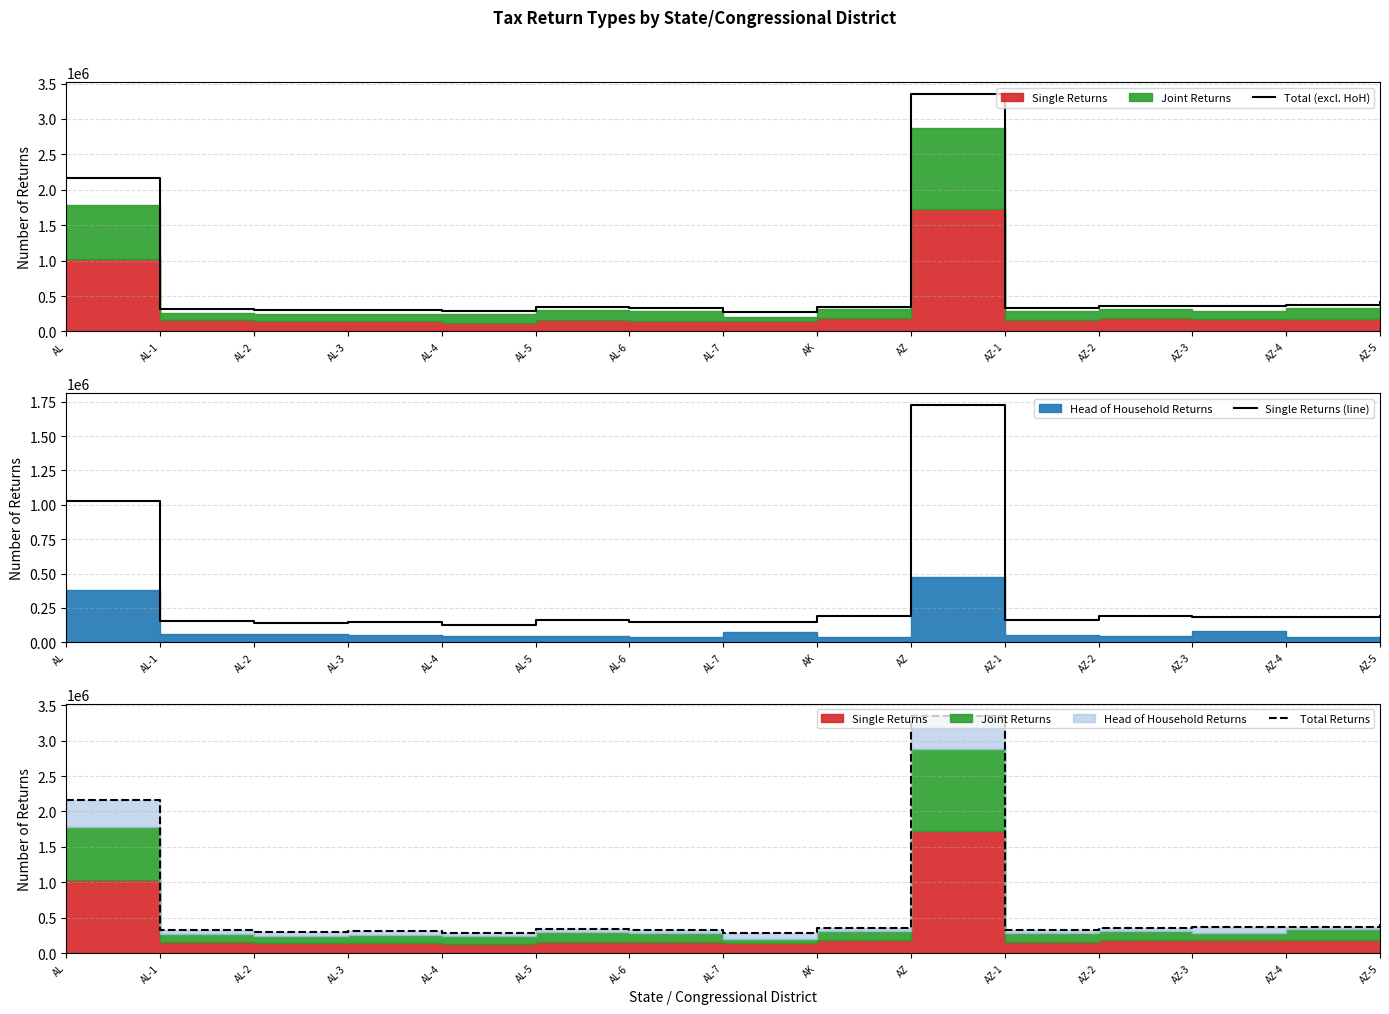

What is the difference between the highest and lowest values at AK?

160540